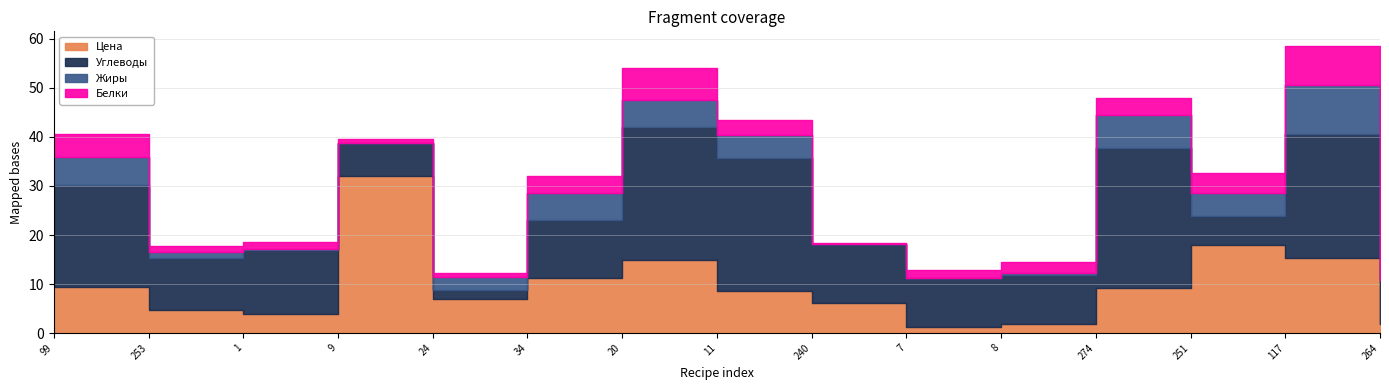

Which label corresponds to the smallest value in the chart?

264